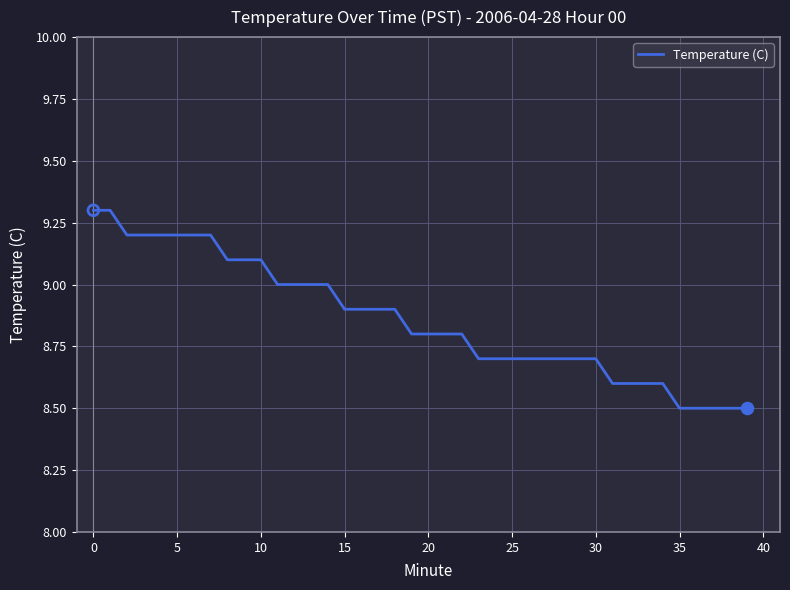

What is the difference between the maximum and minimum values?

0.8